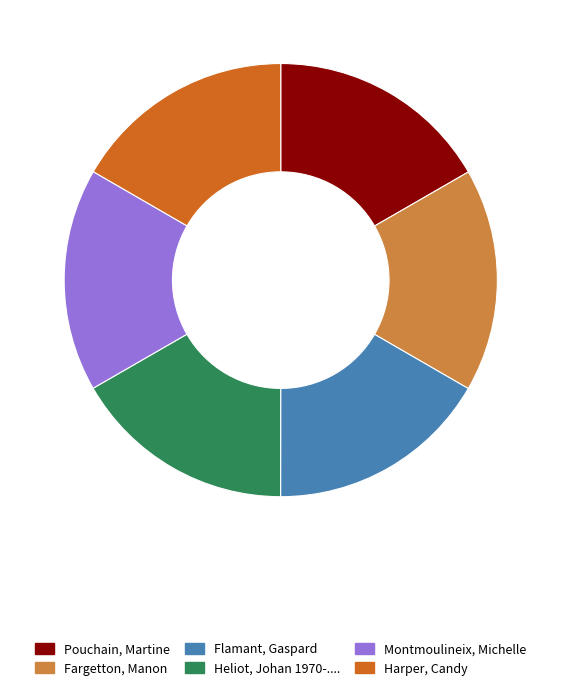

Is there a majority slice in this chart?

No